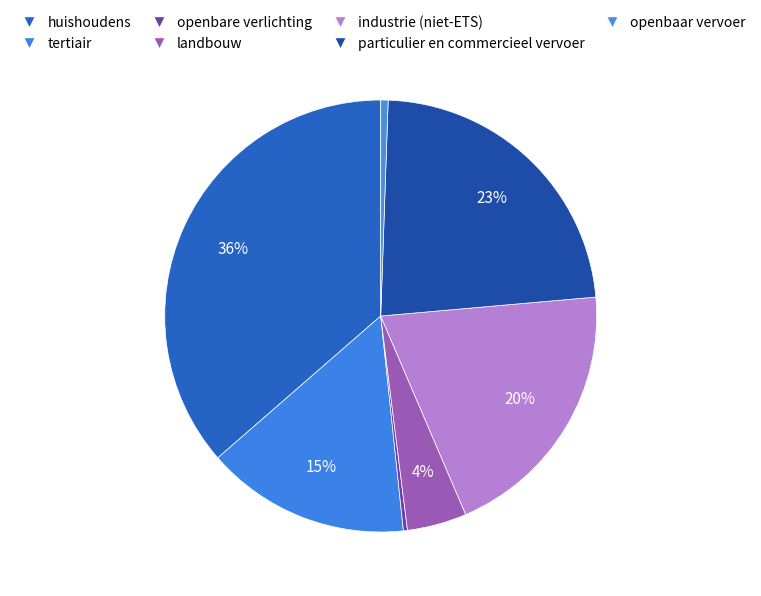

Does industrie (niet-ETS) represent more than half of the total?

No